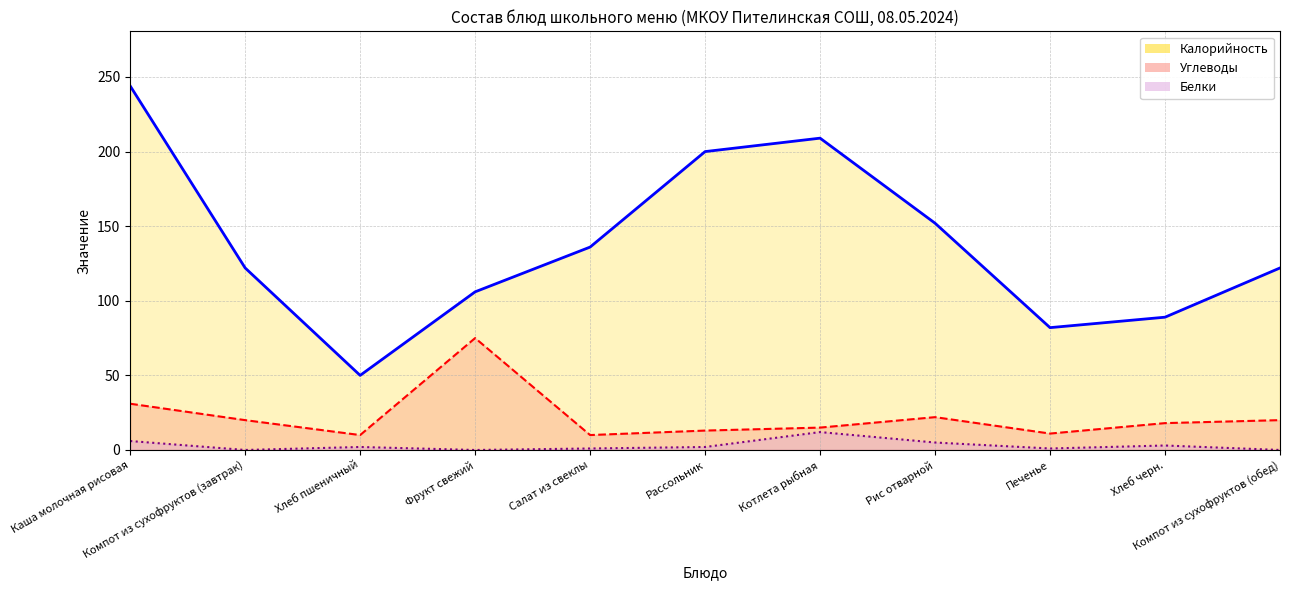

How many lines are shown in the chart?

3